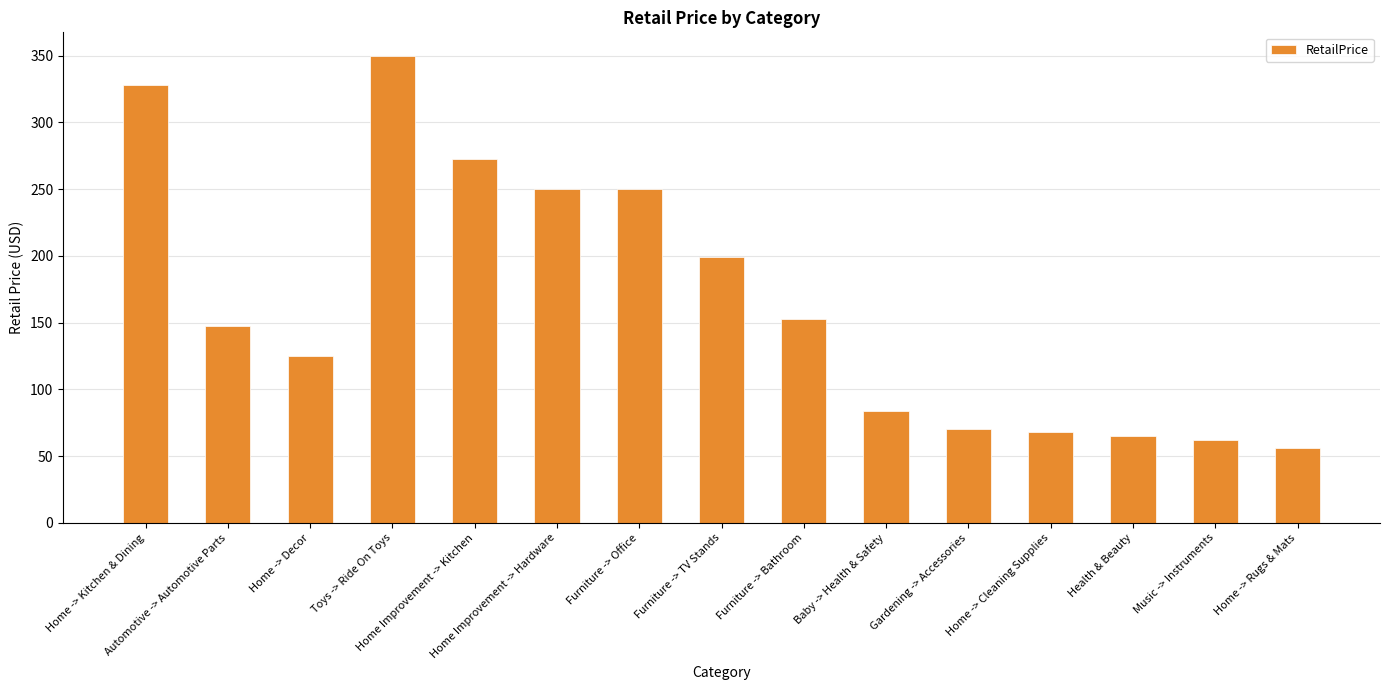

What value does the data have at Furniture -> TV Stands?

199.0